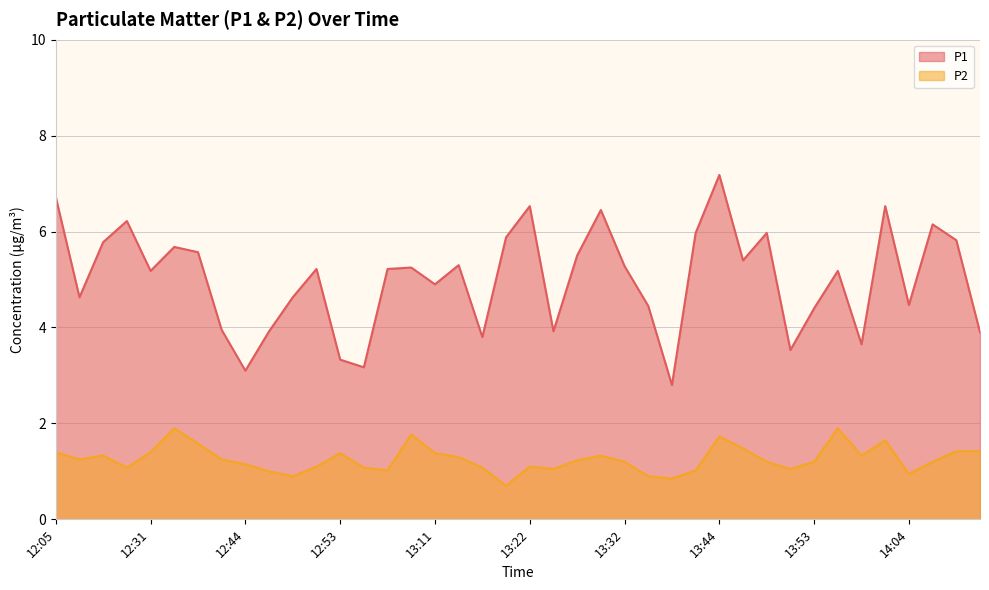

List the labels in order of P2 value, smallest first.

13:20, 13:39, 12:49, 13:37, 14:04, 12:47, 13:04, 13:41, 13:24, 13:51, 12:18, 12:55, 13:16, 12:51, 13:22, 12:44, 13:32, 13:49, 13:53, 14:06, 13:26, 12:07, 12:42, 13:13, 12:09, 13:30, 13:57, 12:53, 13:11, 12:05, 12:31, 14:08, 14:10, 13:46, 12:40, 14:01, 13:44, 13:09, 12:33, 13:55